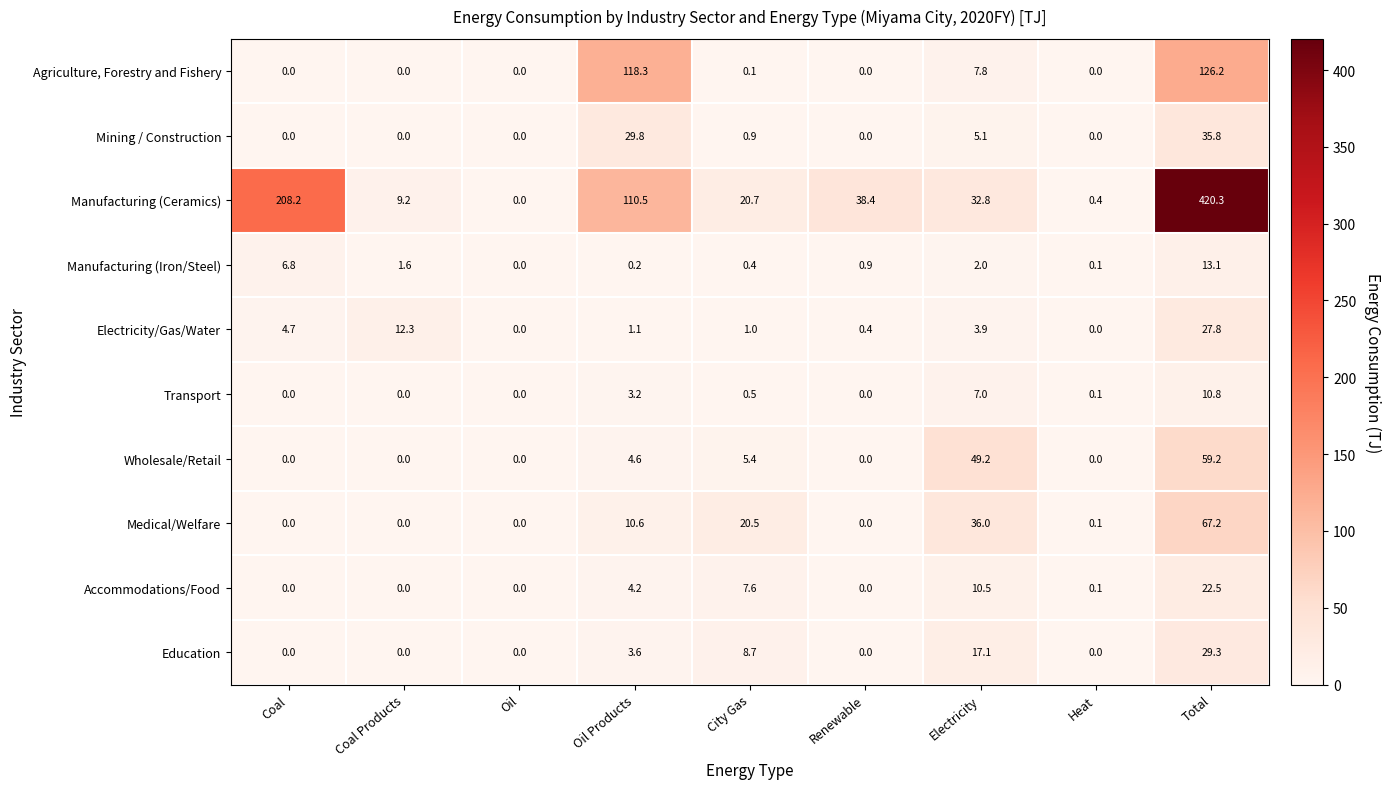

Which category has the lowest value in the Manufacturing (Ceramics) series?

Oil